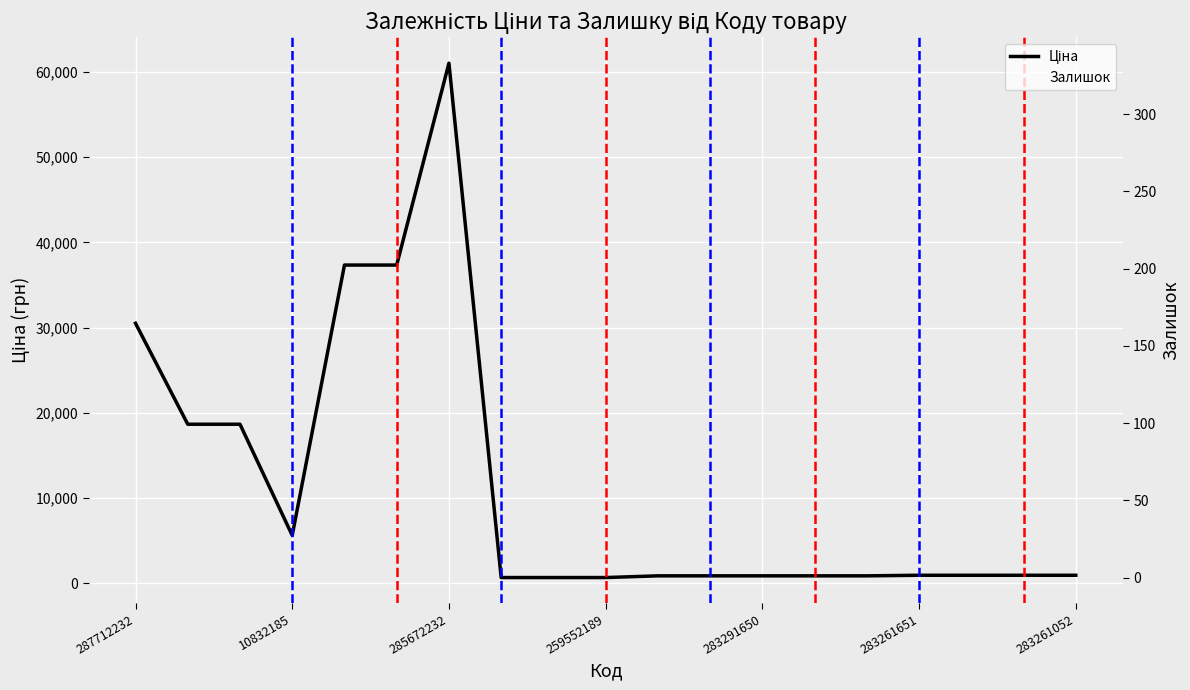

At 287712232, list the series in order from largest to smallest.

Ціна, Залишок